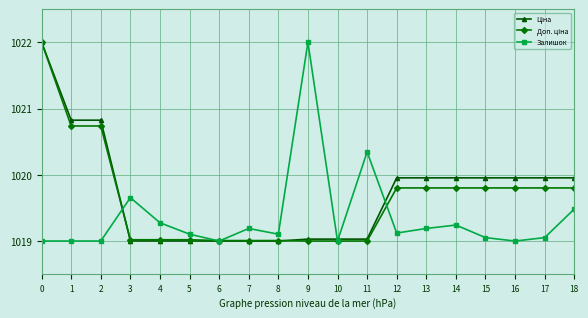

What is the spread (max minus min) of values at 17?

0.9